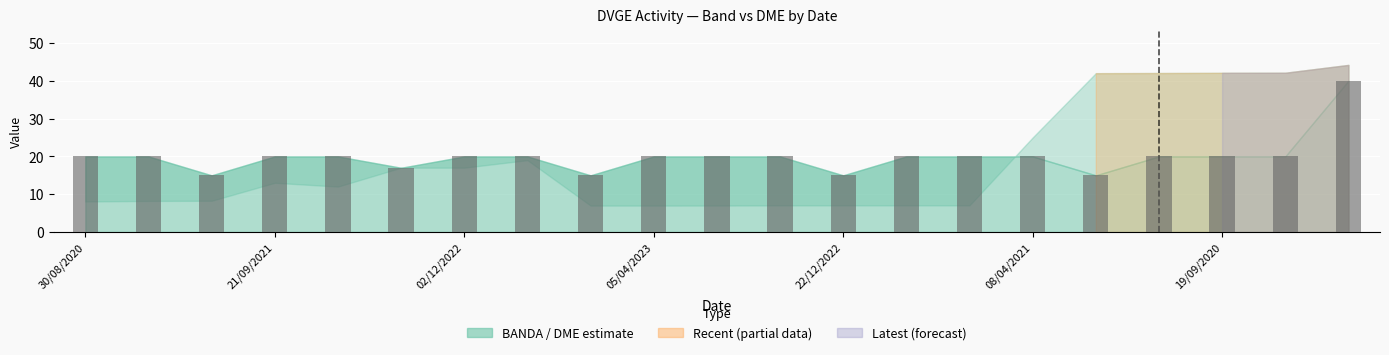

How many distinct data groups are displayed?

1